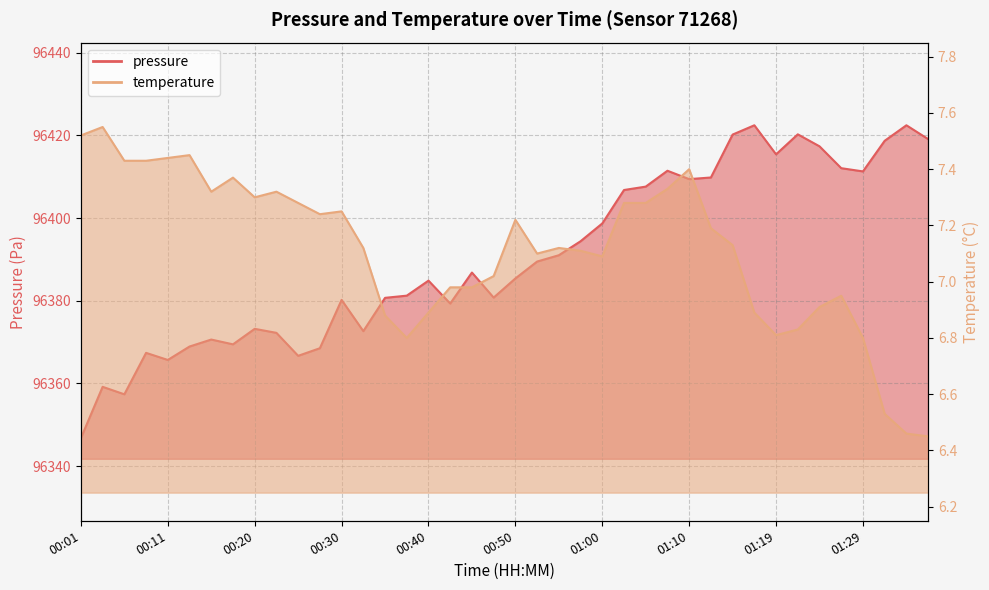

What is the difference between the maximum and minimum values in the temperature series?

1.1